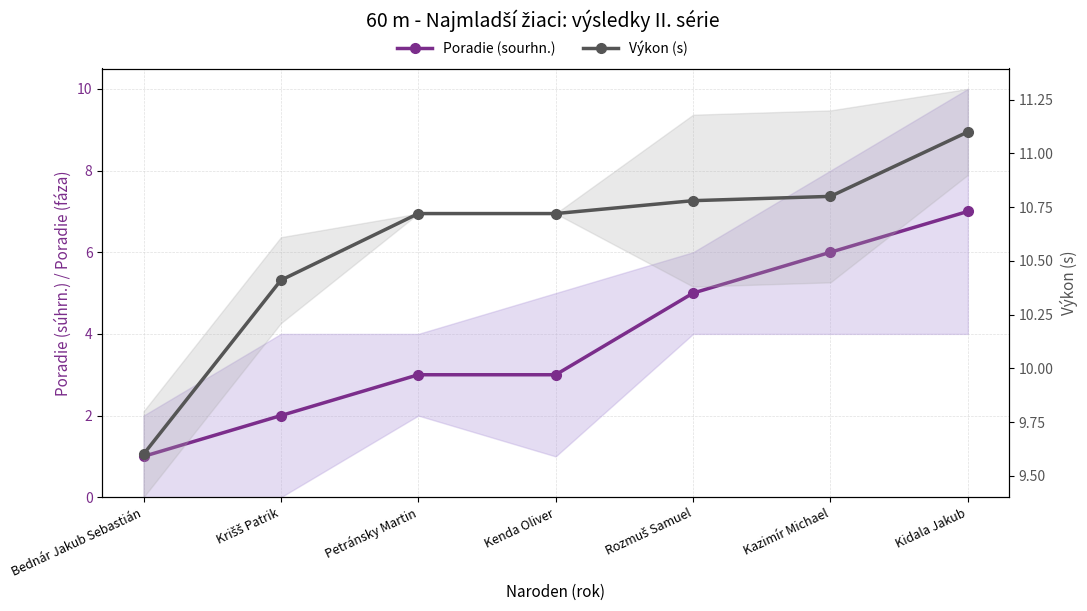

Where does the Poradie (sourhn.) series first go above 3?

Rozmuš Samuel